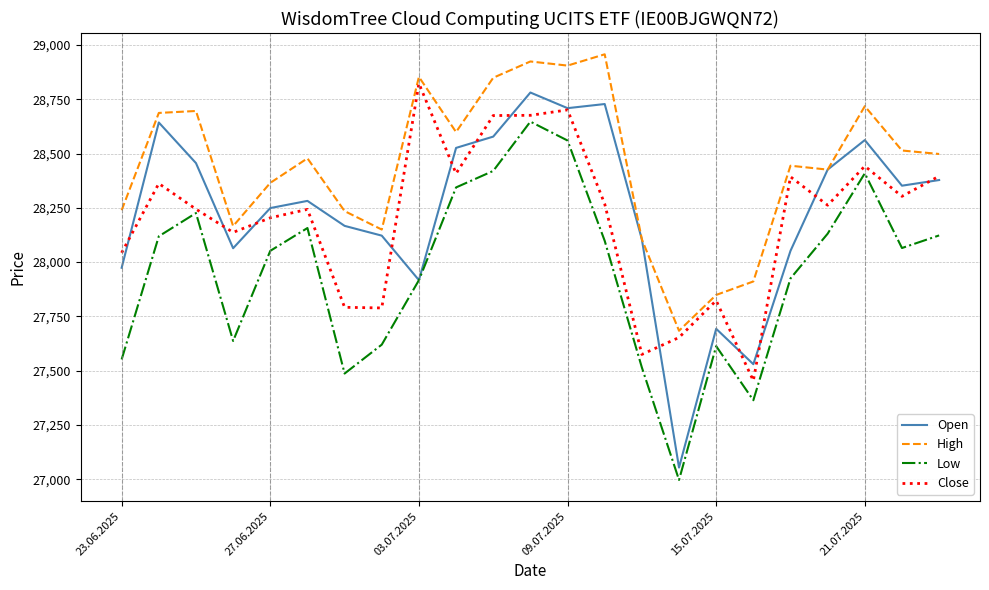

How many distinct data groups are displayed?

4